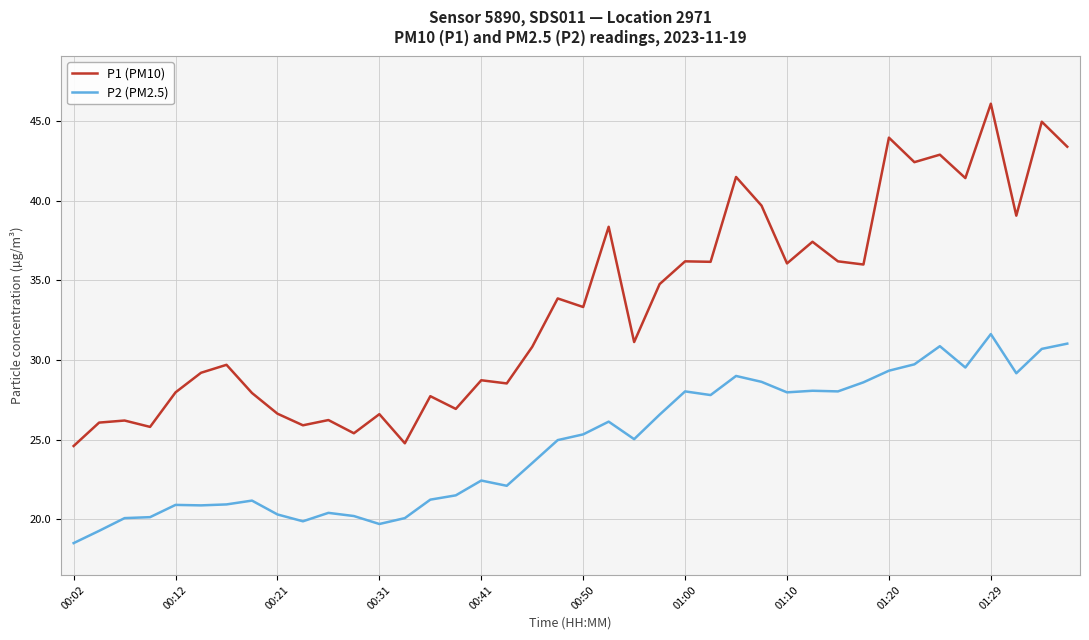

Does the chart display data point markers on the line(s)?

No